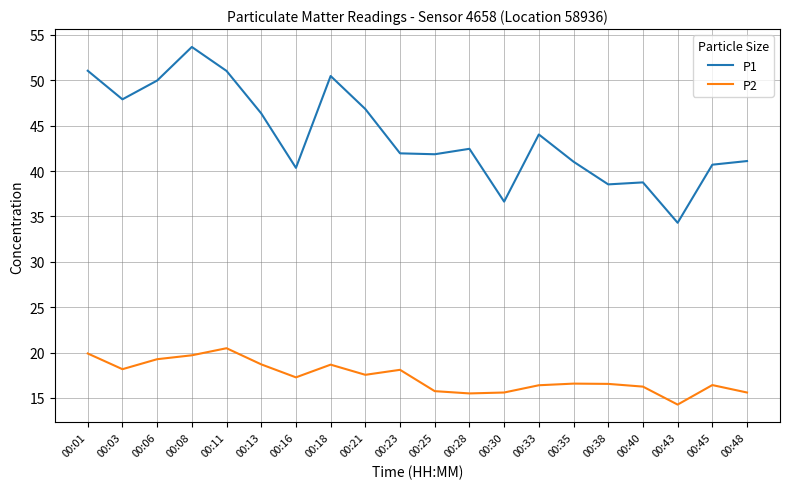

Which category has the lowest value across all series?

00:43